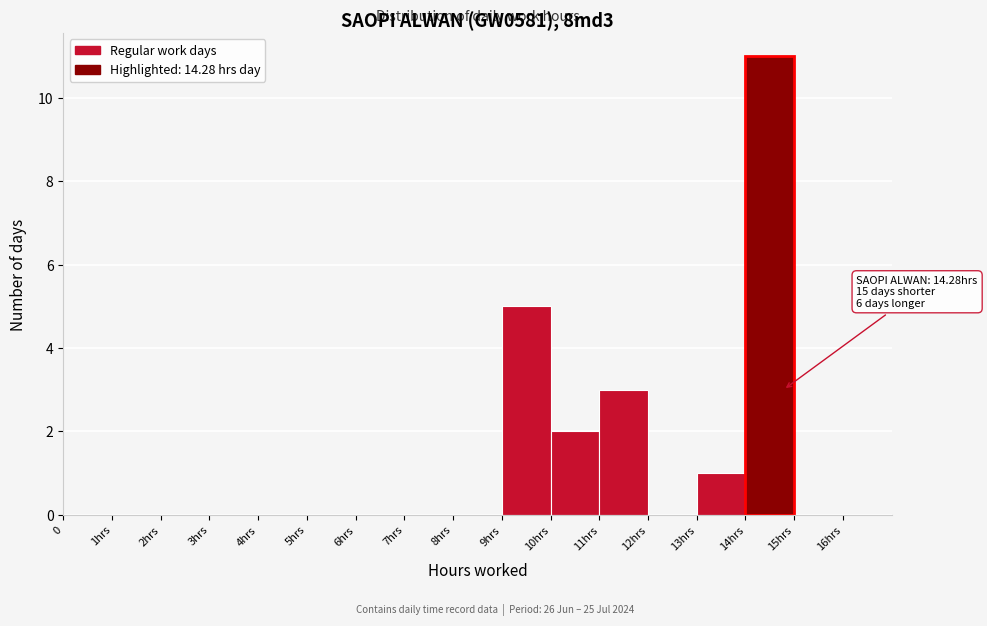

Reading left to right, what are all the values shown in this chart?

0=0	1hrs=0	2hrs=0	3hrs=0	4hrs=0	5hrs=0	6hrs=0	7hrs=0	8hrs=0	9hrs=5	10hrs=2	11hrs=3	12hrs=0	13hrs=1	14hrs=11	15hrs=0